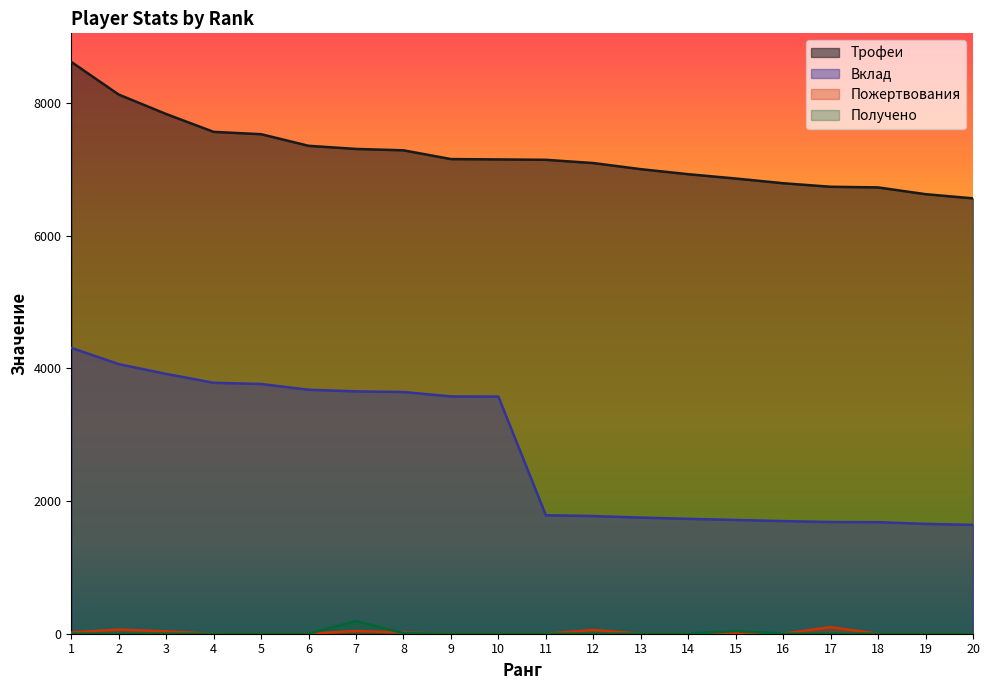

Rank the categories by Пожертвования value from lowest to highest.

4, 5, 6, 9, 10, 11, 13, 14, 16, 18, 19, 20, 15, 1, 8, 3, 7, 12, 2, 17